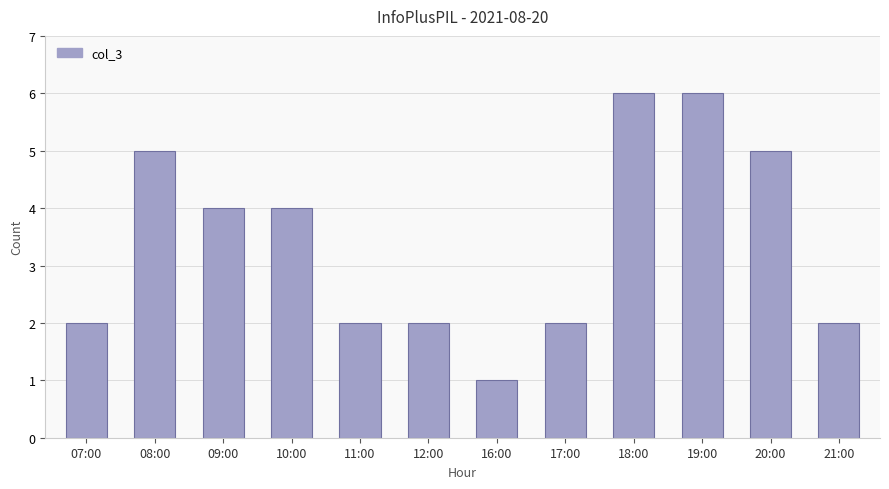

How many distinct data groups are displayed?

1